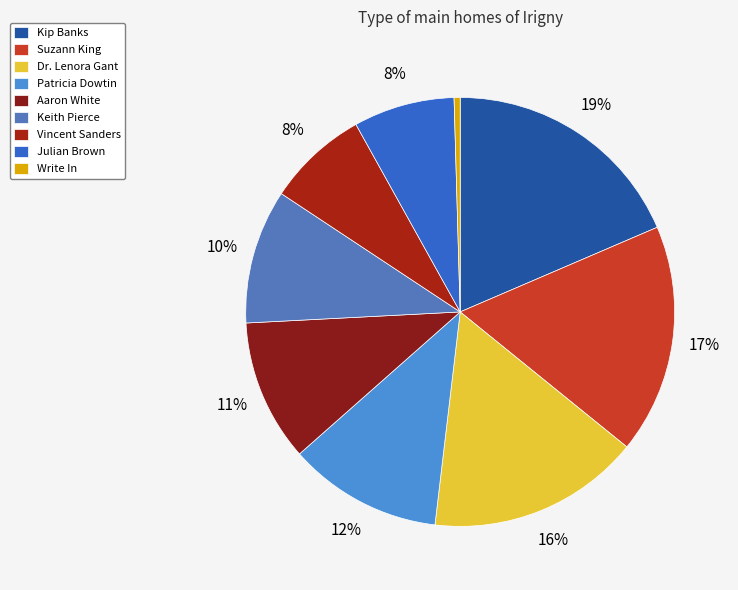

Combined, do Aaron White and Suzann King account for over 50%?

No